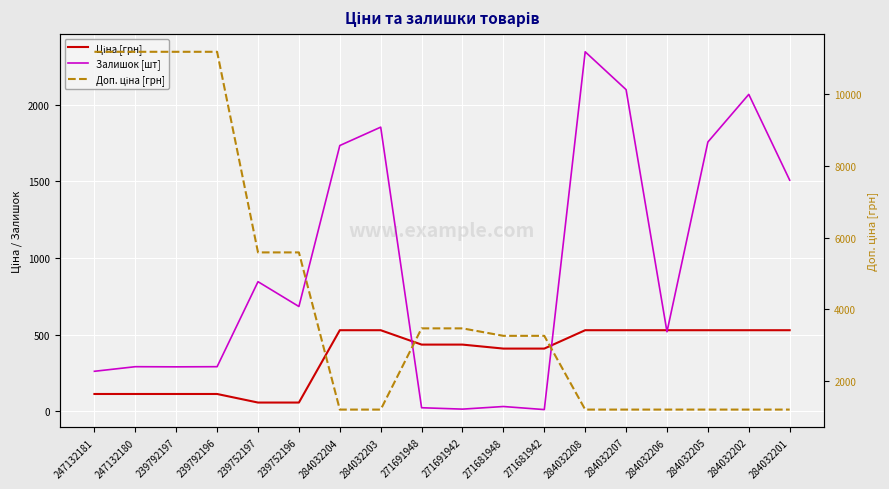

Which series has the largest total across all categories?

Доп. ціна [грн]